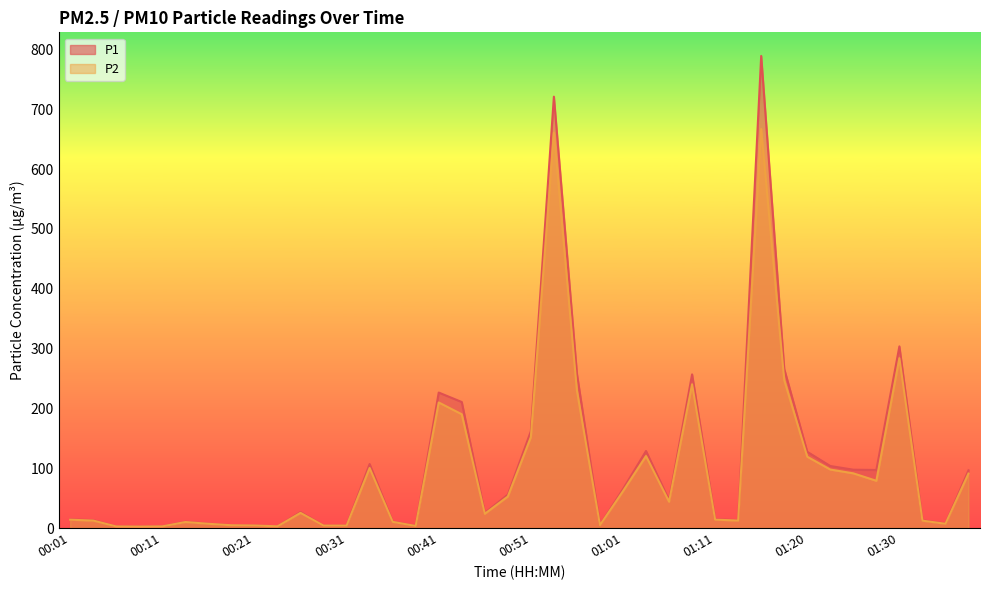

What is the label of the 30th point from the right?

00:26